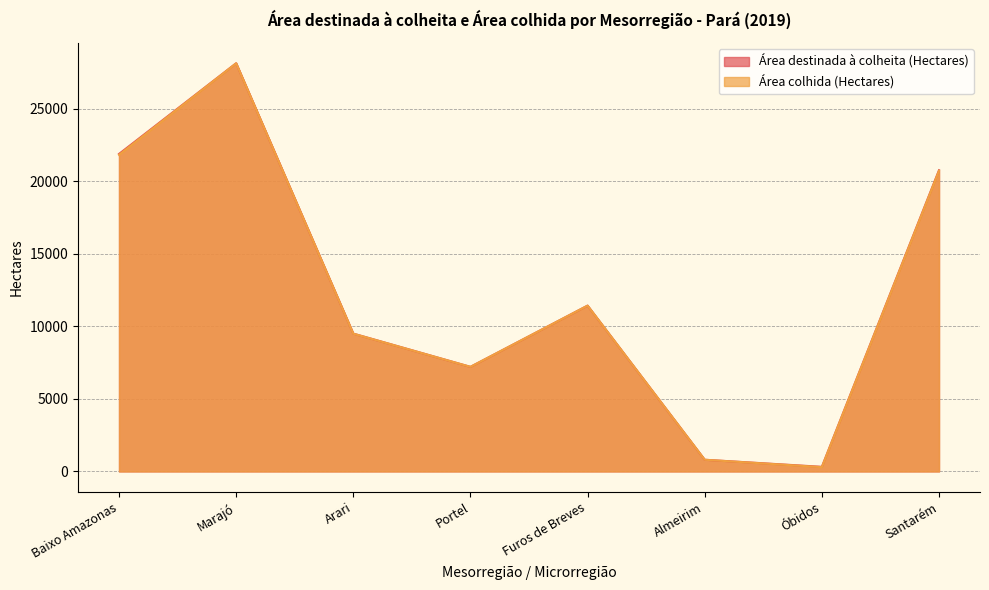

True or false: Área destinada à colheita (Hectares) has a value of 317 at Óbidos.

True